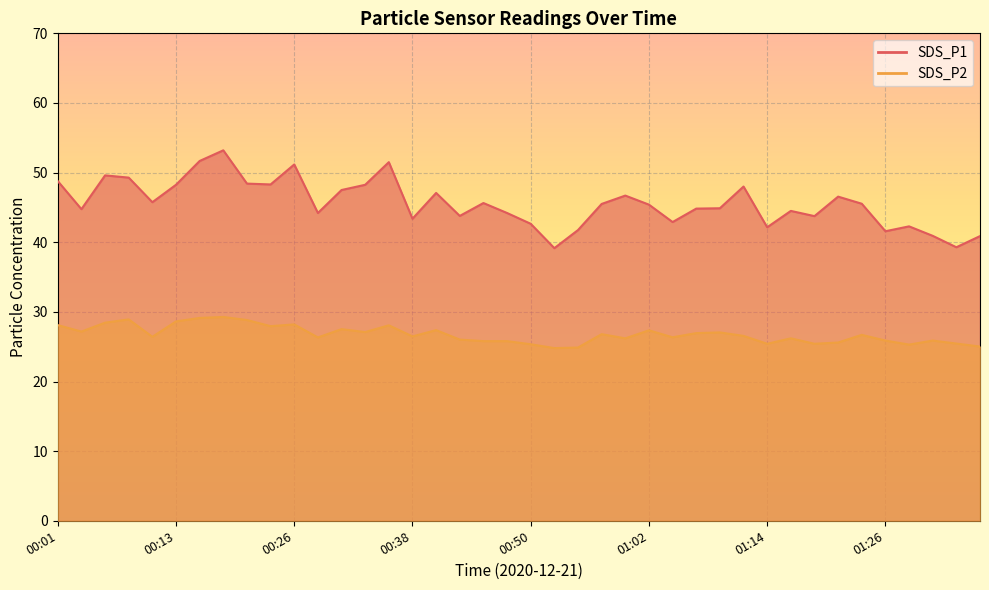

At how many categories does at least one series exceed 25?

40